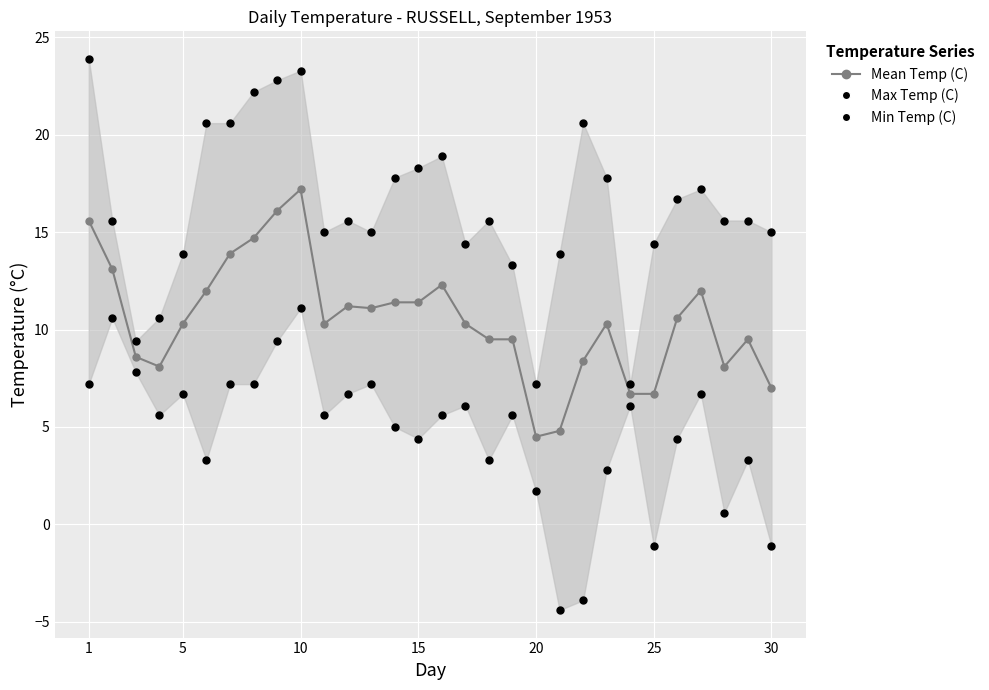

Which series has the largest total across all categories?

Max Temp (C)